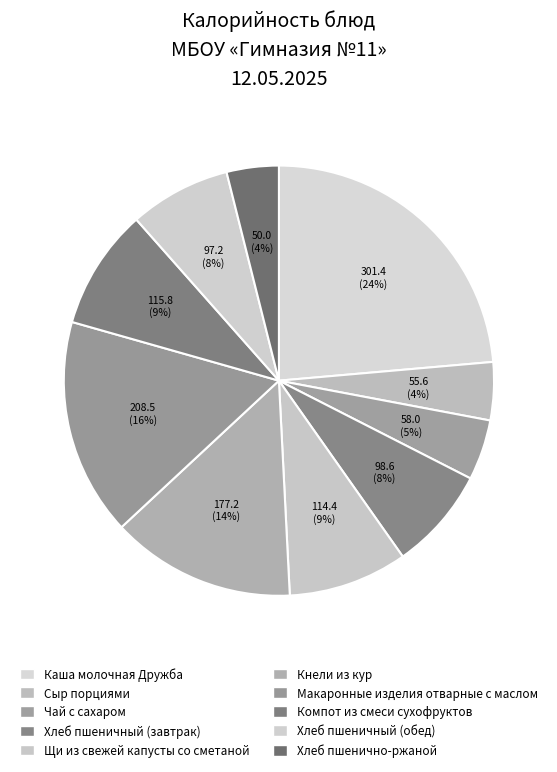

To the nearest percent, what is the combined percentage of Кнели из кур and Щи из свежей капусты со сметаной?

23%